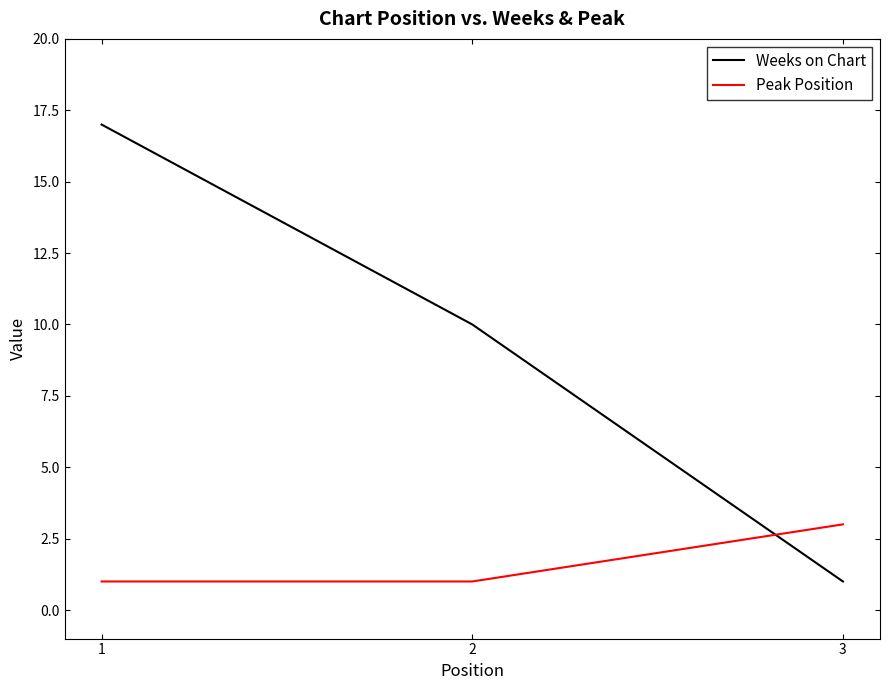

Reading right to left, extract all data points from this chart.

Weeks on Chart: 3=1	2=10	1=17
Peak Position: 3=3	2=1	1=1